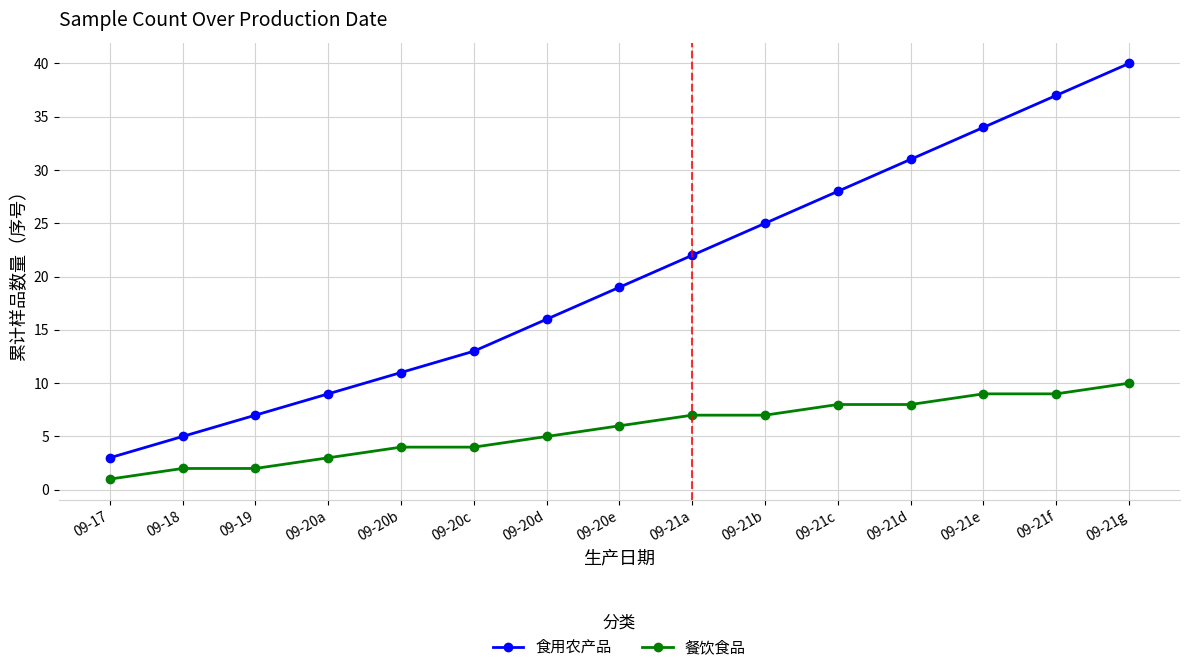

List the series in order of their overall mean, highest first.

食用农产品, 餐饮食品